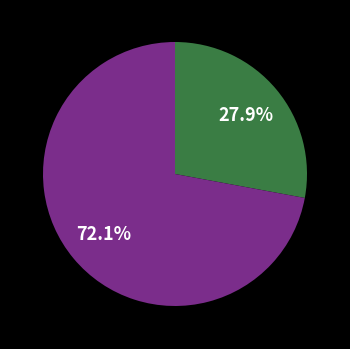

Does any single category account for the majority?

Yes